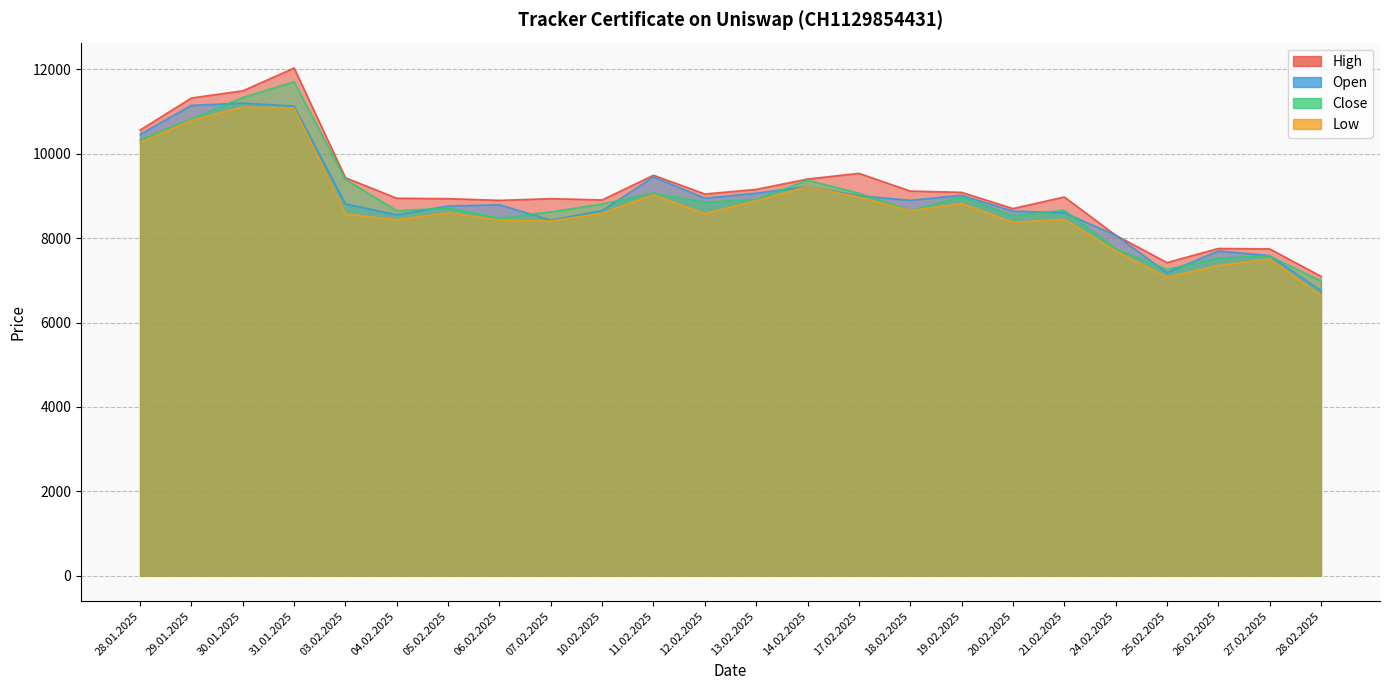

Which category has the lowest value in the High series?

28.02.2025